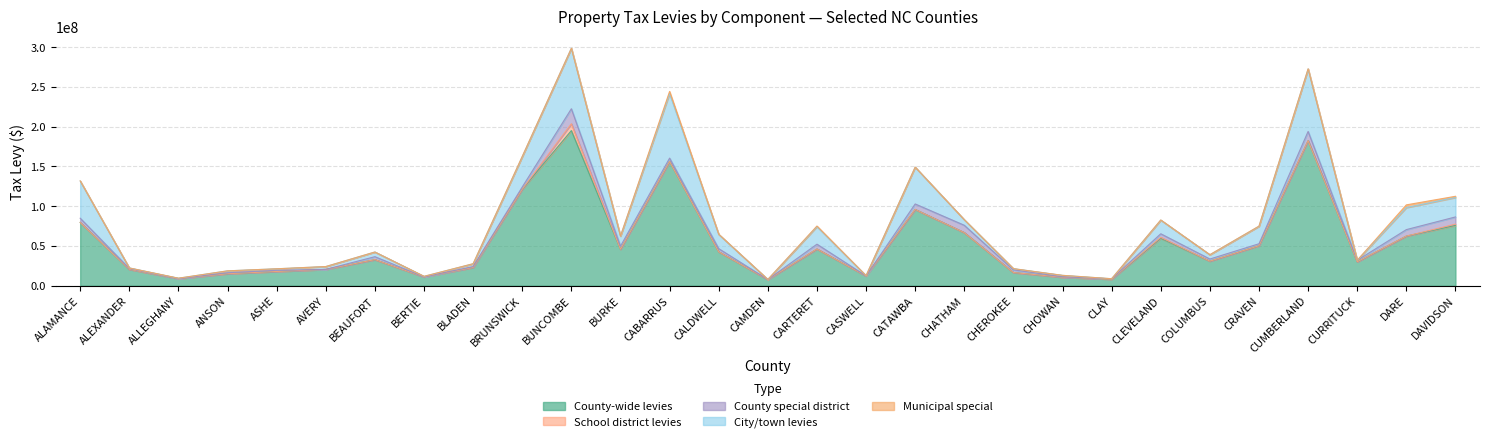

True or false: County special district has a value of 6235539 at CLEVELAND.

False